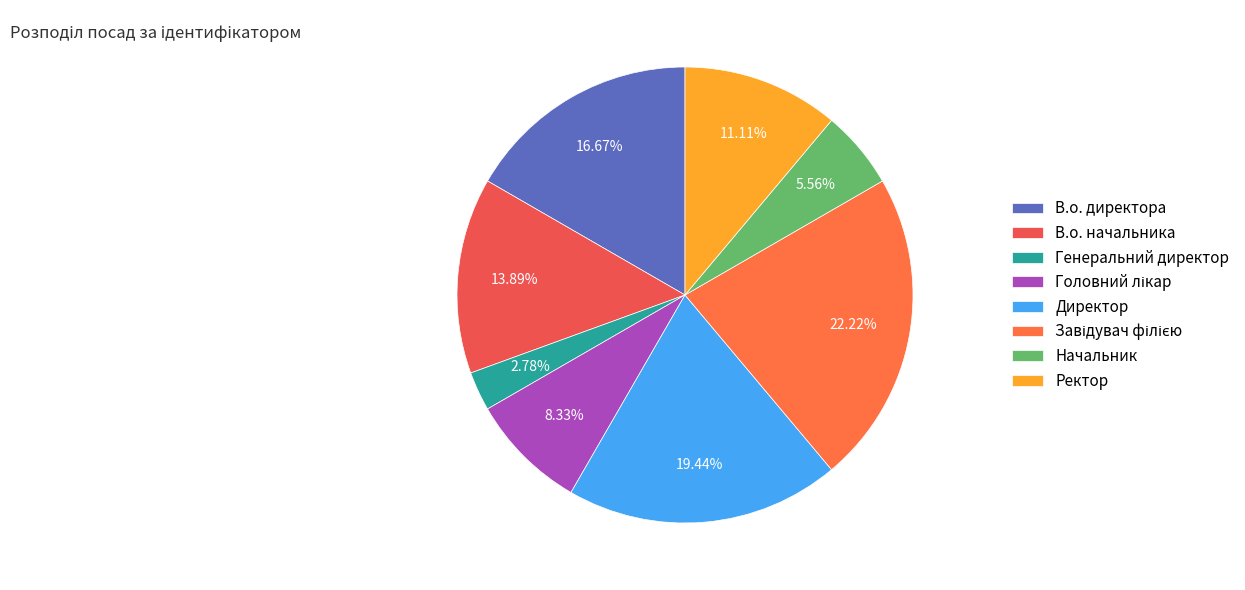

Count the number of slices in the pie.

8